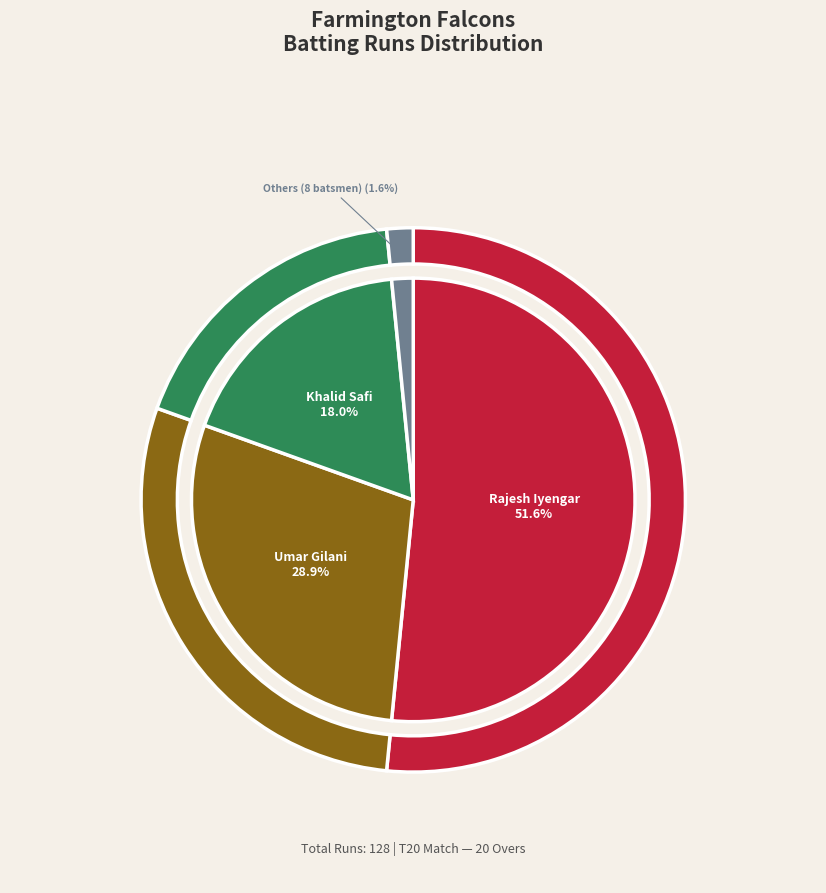

True or false: Ravi Gurung accounts for 0% of the total.

True